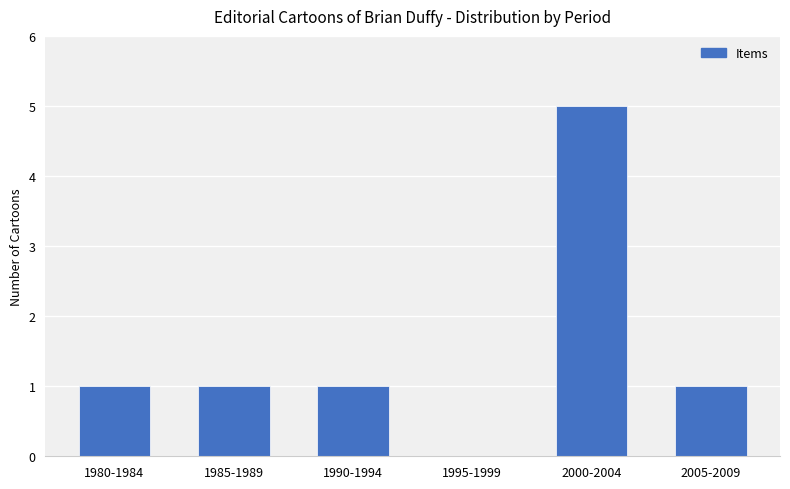

What is the greatest value displayed?

5